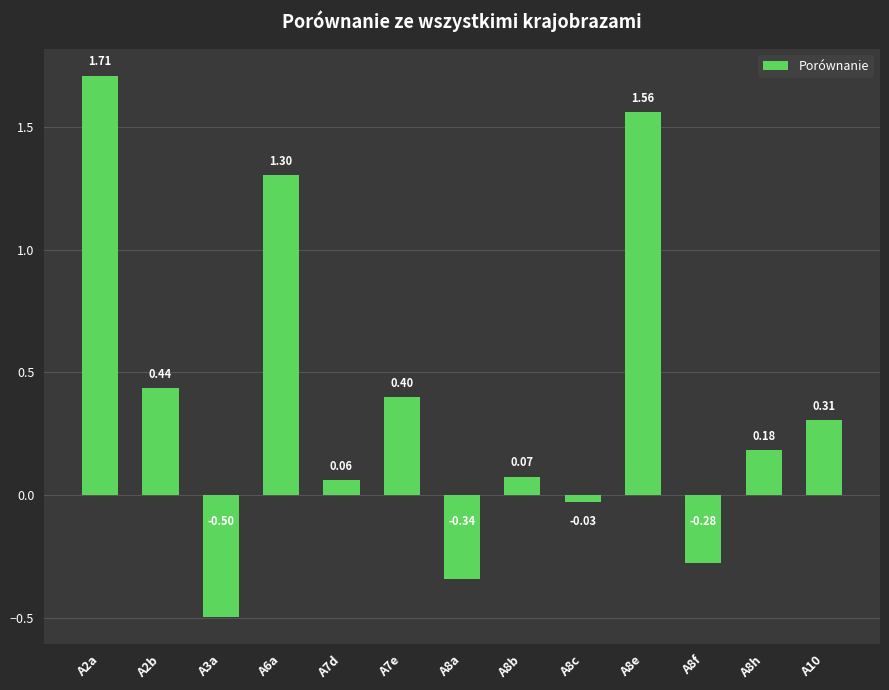

Where does the data first go above 0?

A2a